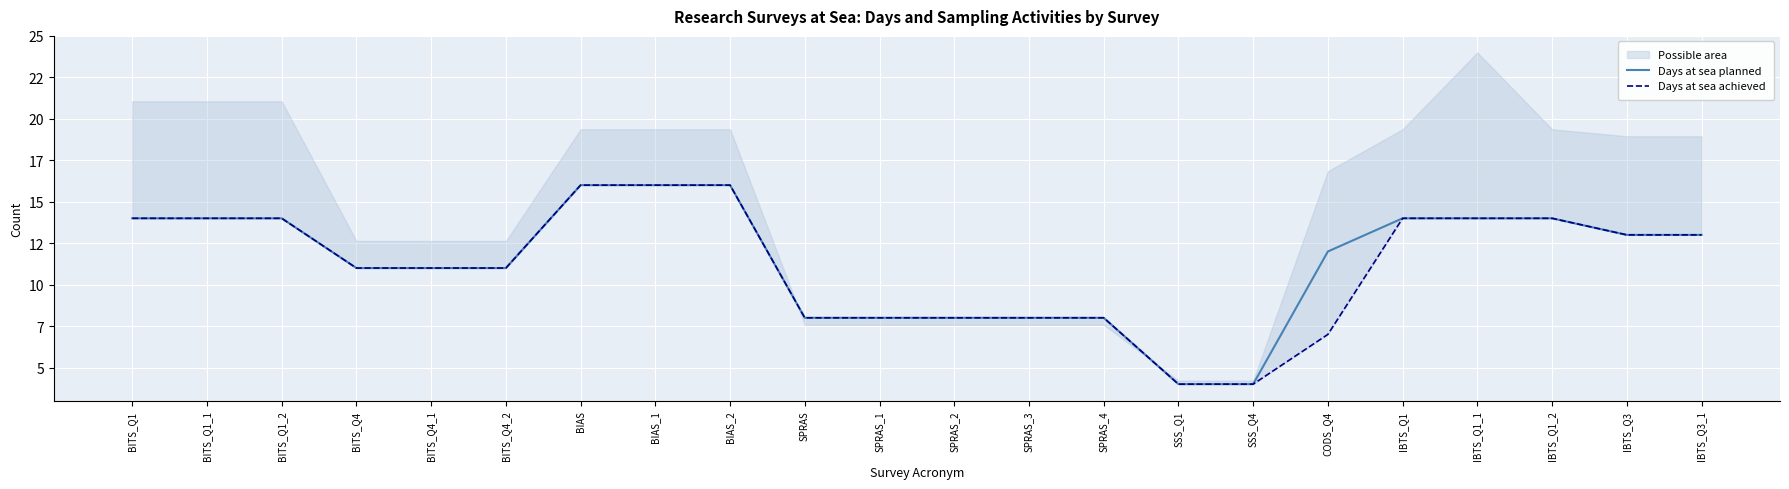

Which series has the largest range (max minus min)?

Days at sea planned